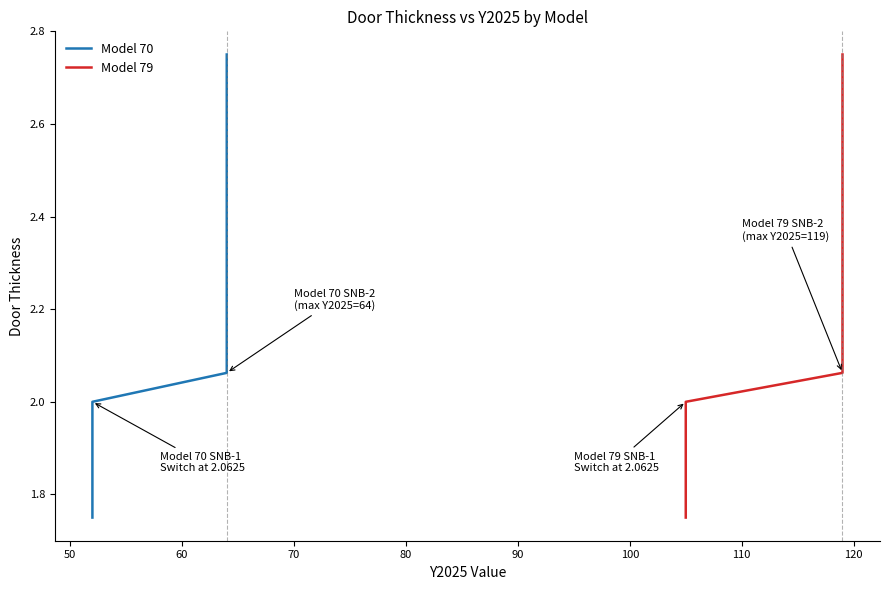

What are all the series names shown in the legend?

Model 70, Model 79